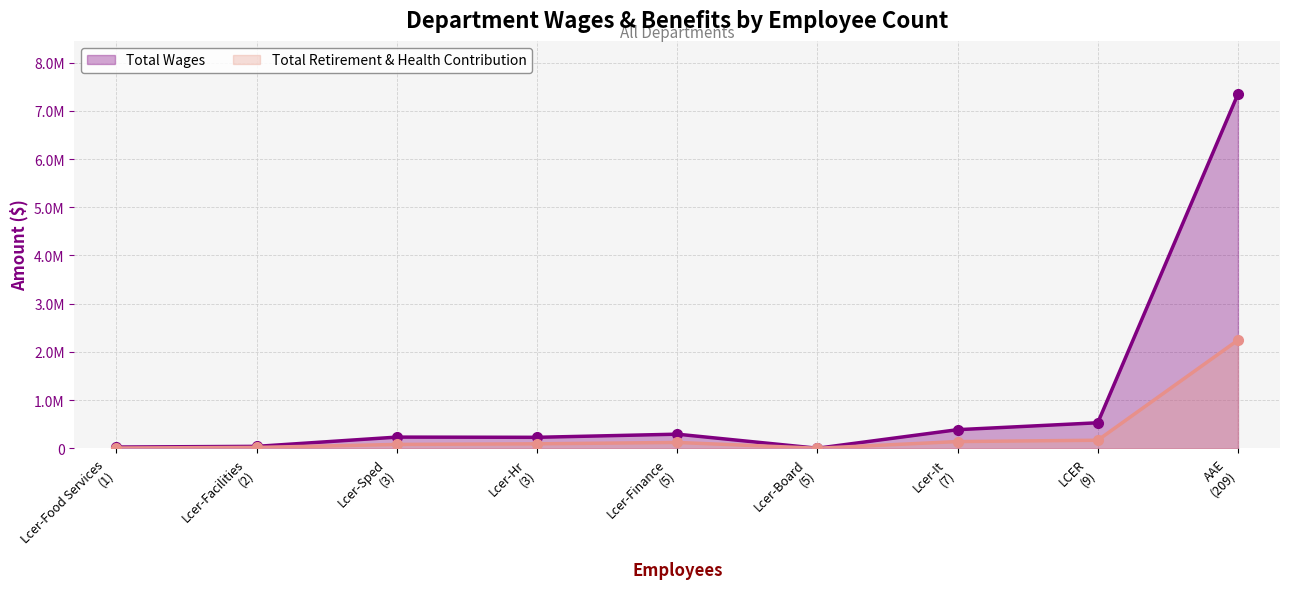

What is the sum of all Total Wages values?

9076081